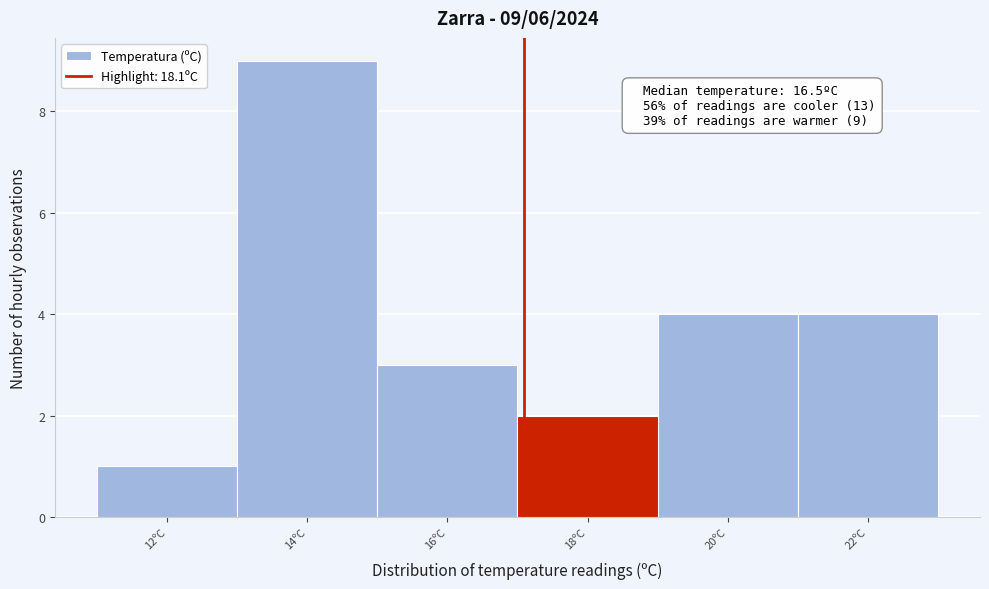

Reading left to right, what are all the values shown in this chart?

12ºC=1	14ºC=9	16ºC=3	18ºC=2	20ºC=4	22ºC=4